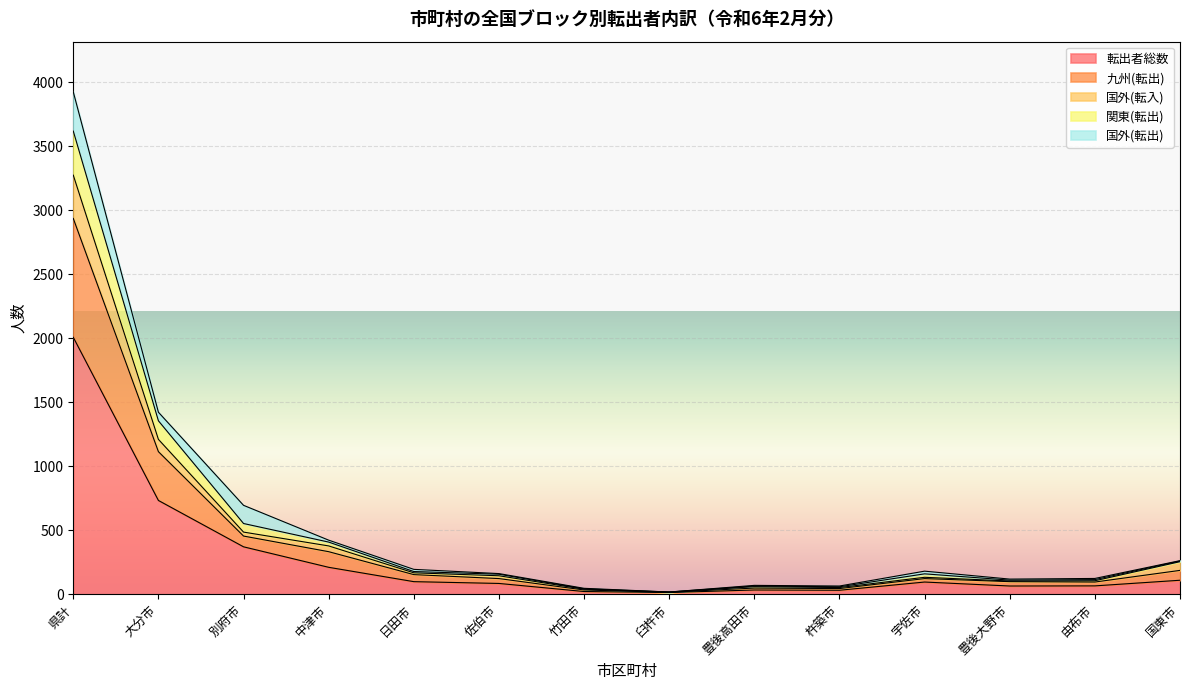

What is the maximum value for 転出者総数?

2007